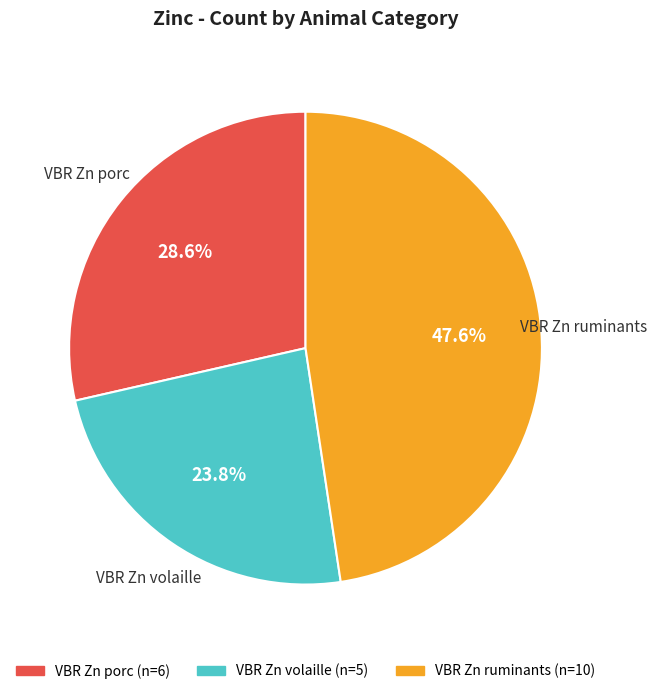

How many slices are in this pie chart?

3